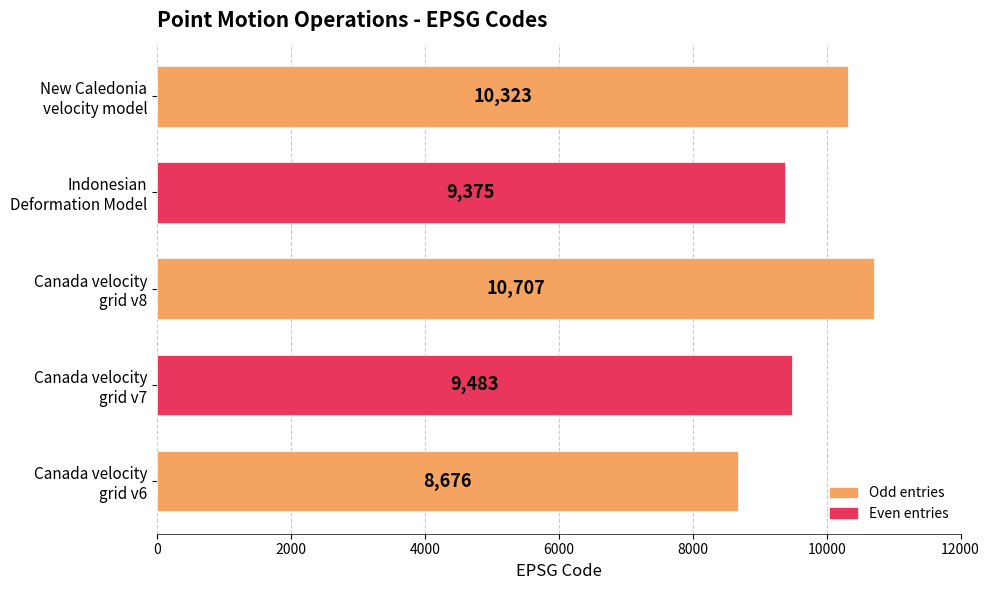

How many values are below 9483?

2